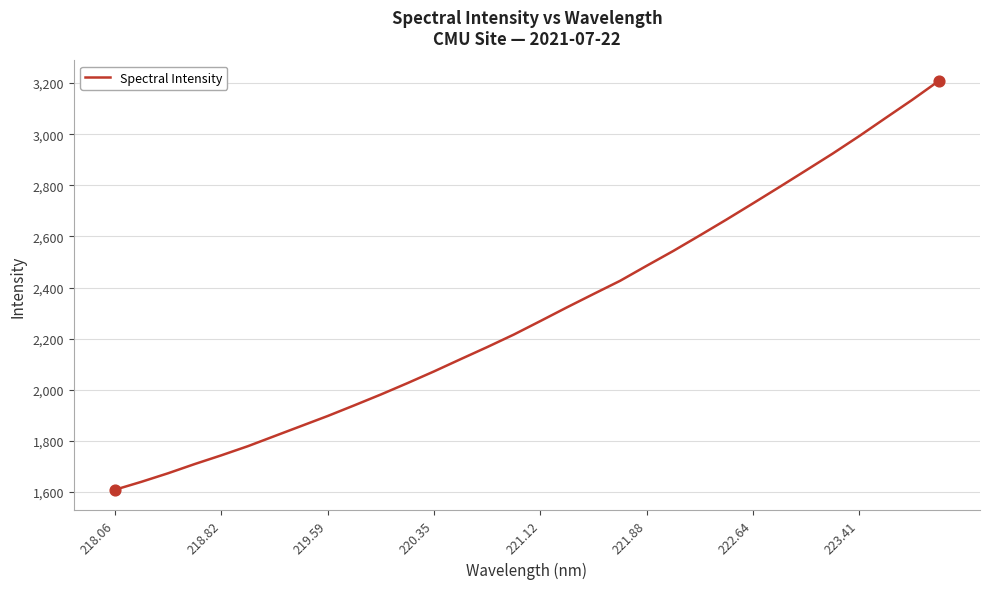

What is the difference between the maximum and minimum values?

1599.2